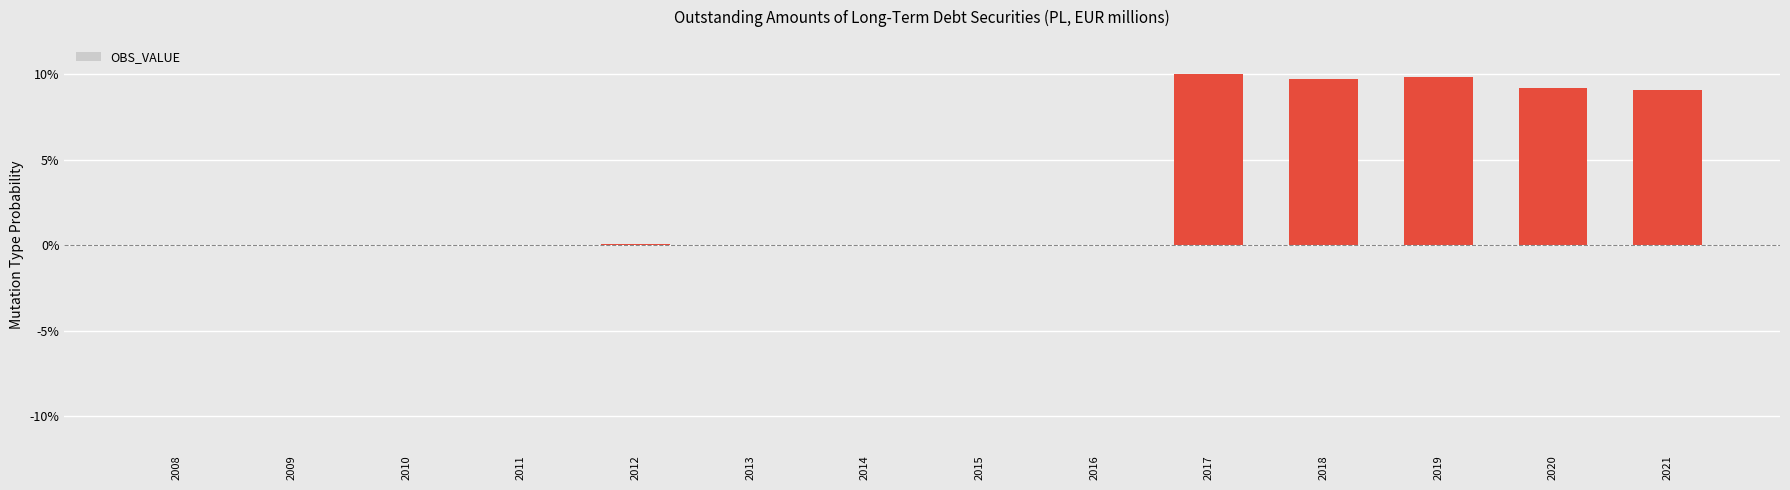

Count the number of data series in this chart.

1